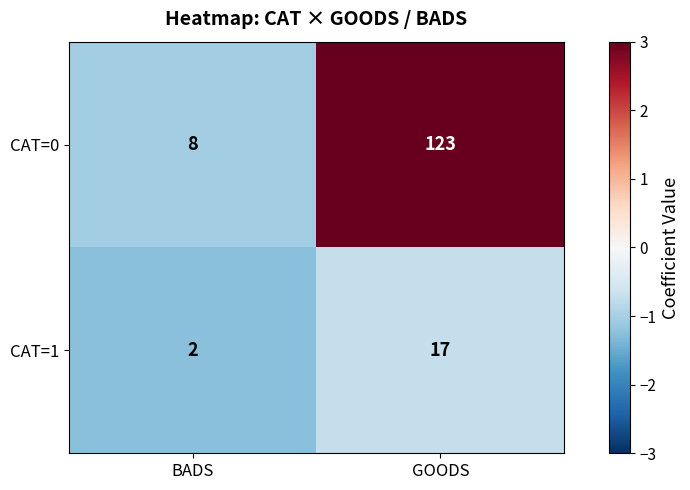

Reading left to right, extract all data points from this chart.

CAT=0: BADS=8	GOODS=123
CAT=1: BADS=2	GOODS=17